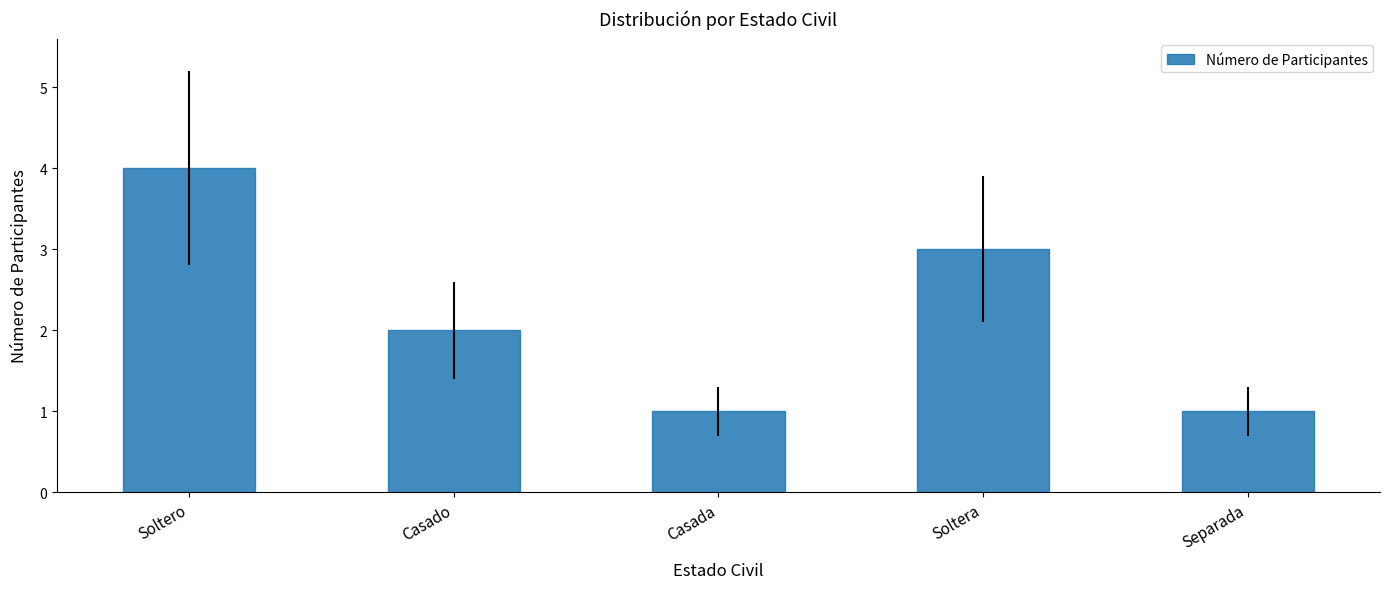

How many data points does each series have?

5